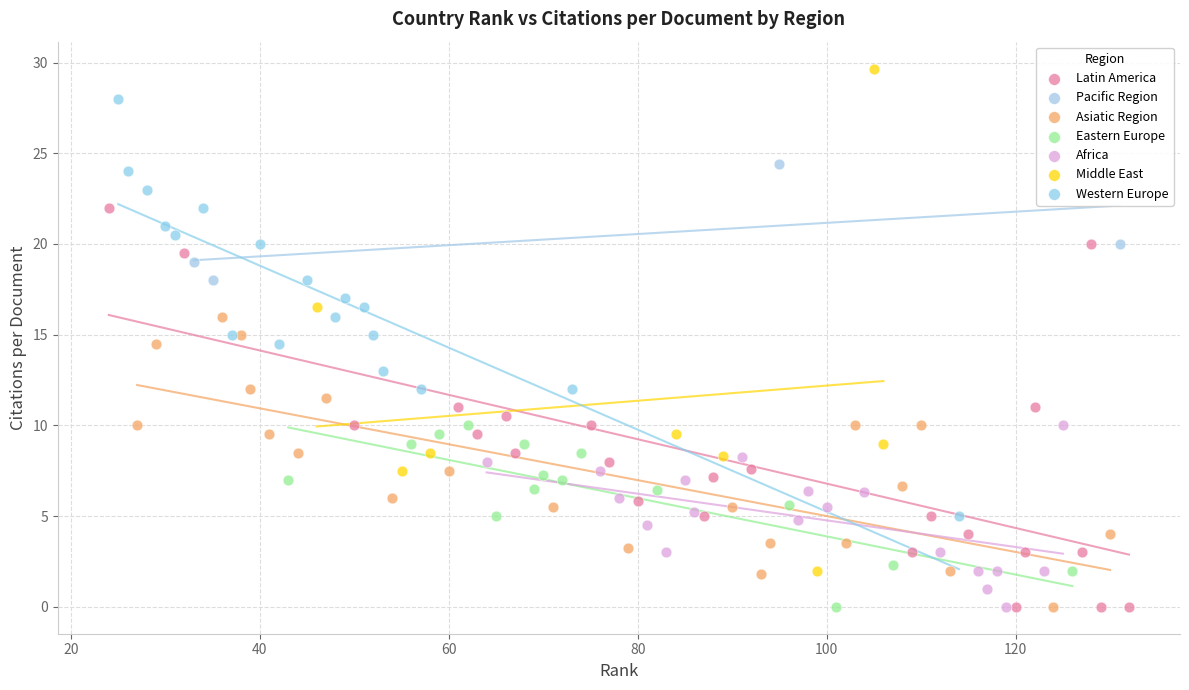

Which series has the widest spread of Y values?

Middle East